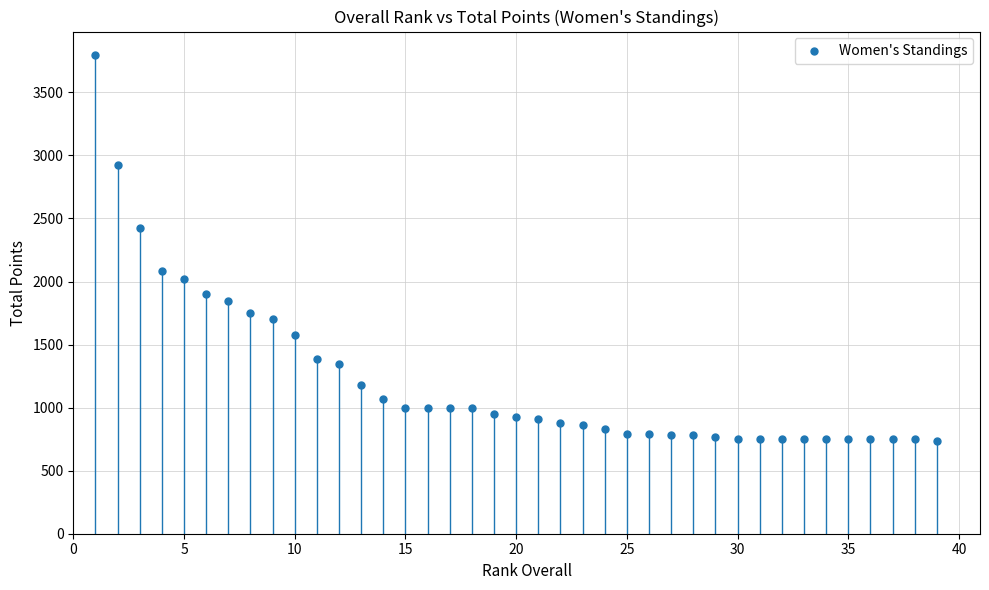

What is the range of Y values (max minus min)?

3060.6